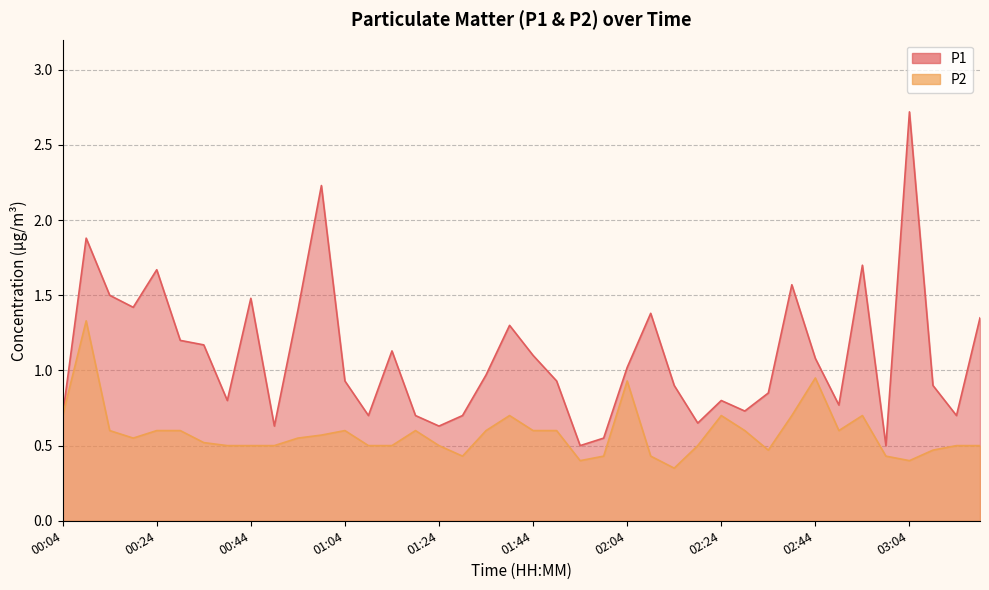

At how many categories does at least one series exceed 2?

2